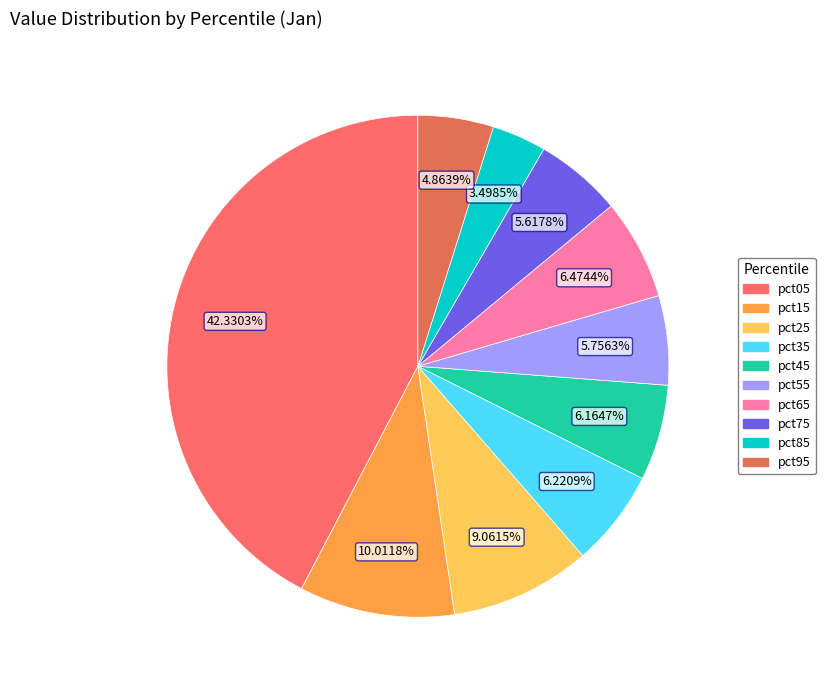

How many segments does this pie chart have?

10